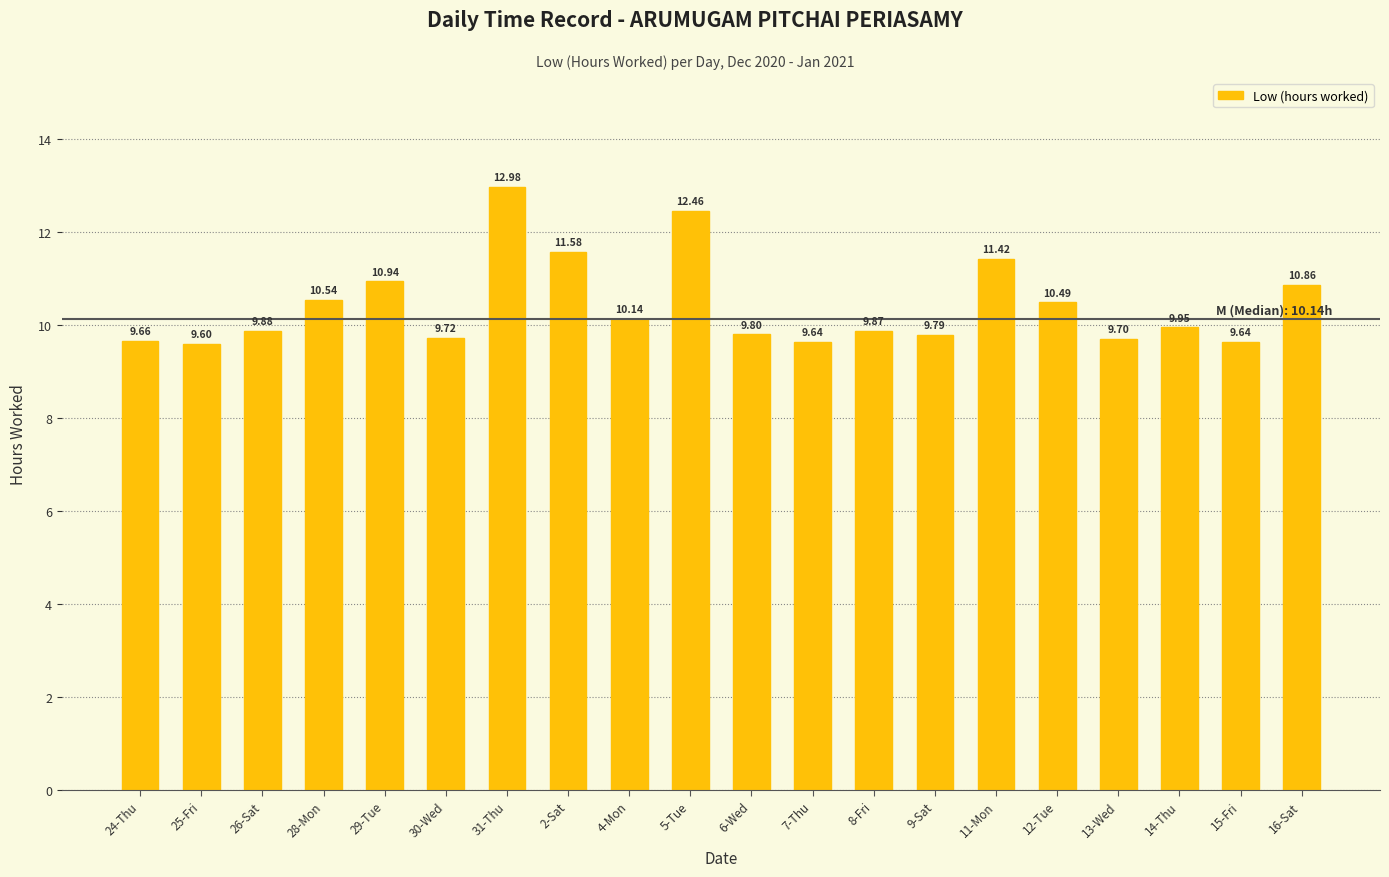

At which label is the value closest to 11?

29-Tue